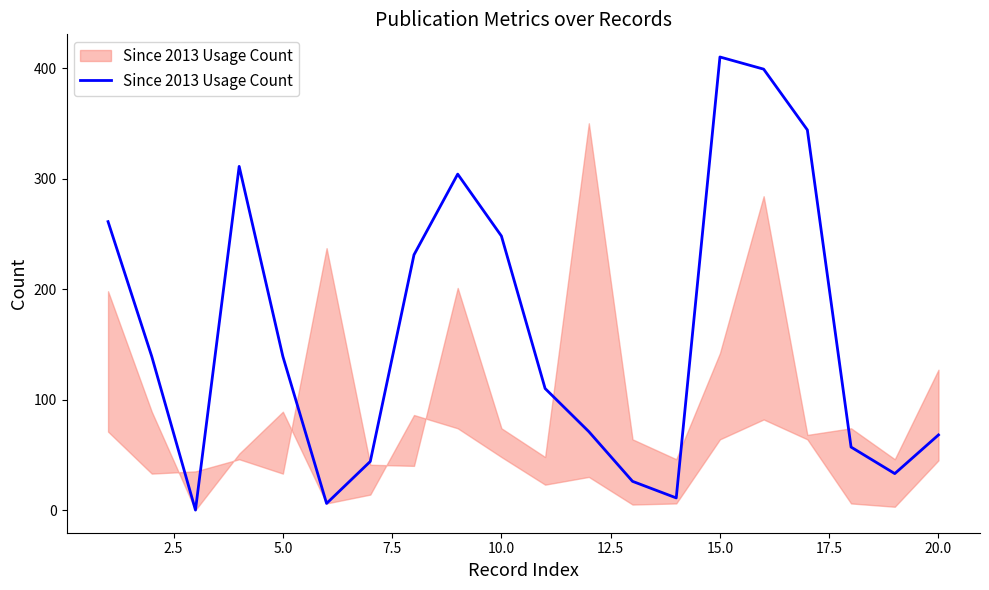

What is the greatest value displayed?

410